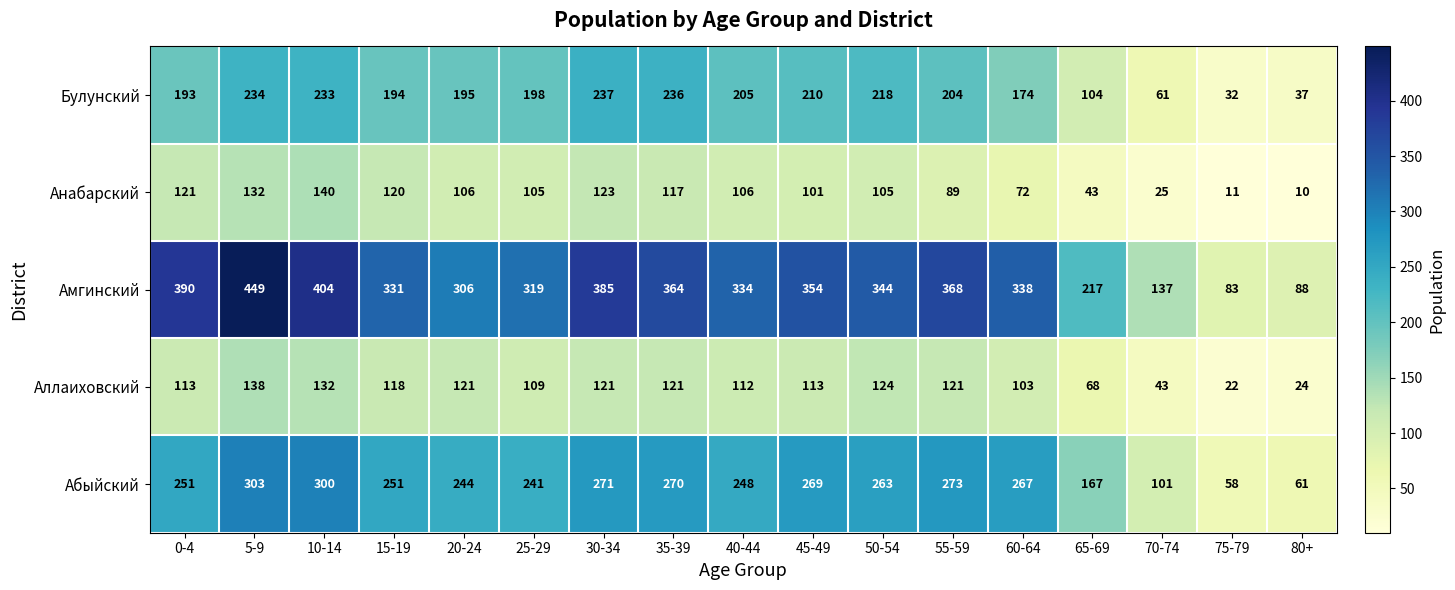

What is the total value across all series at 25-29?

972